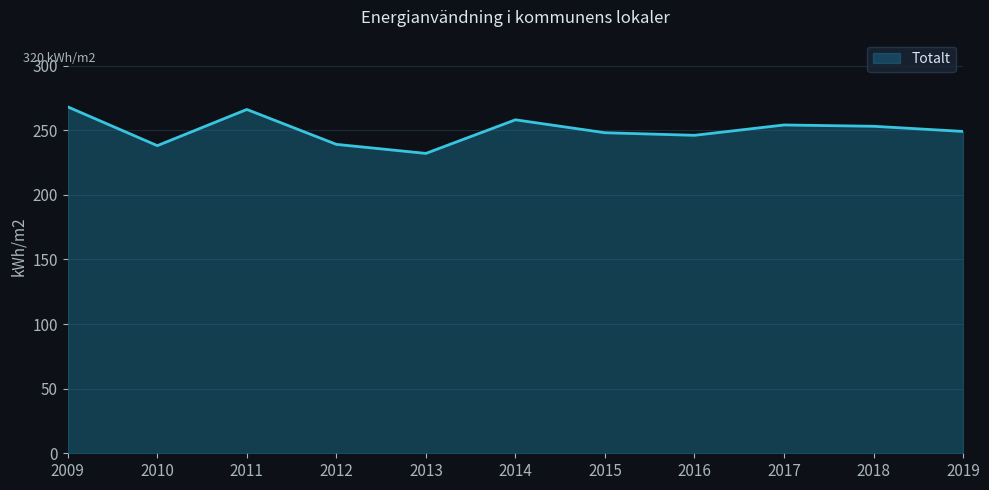

The value at 2013 is 232. True or false?

True